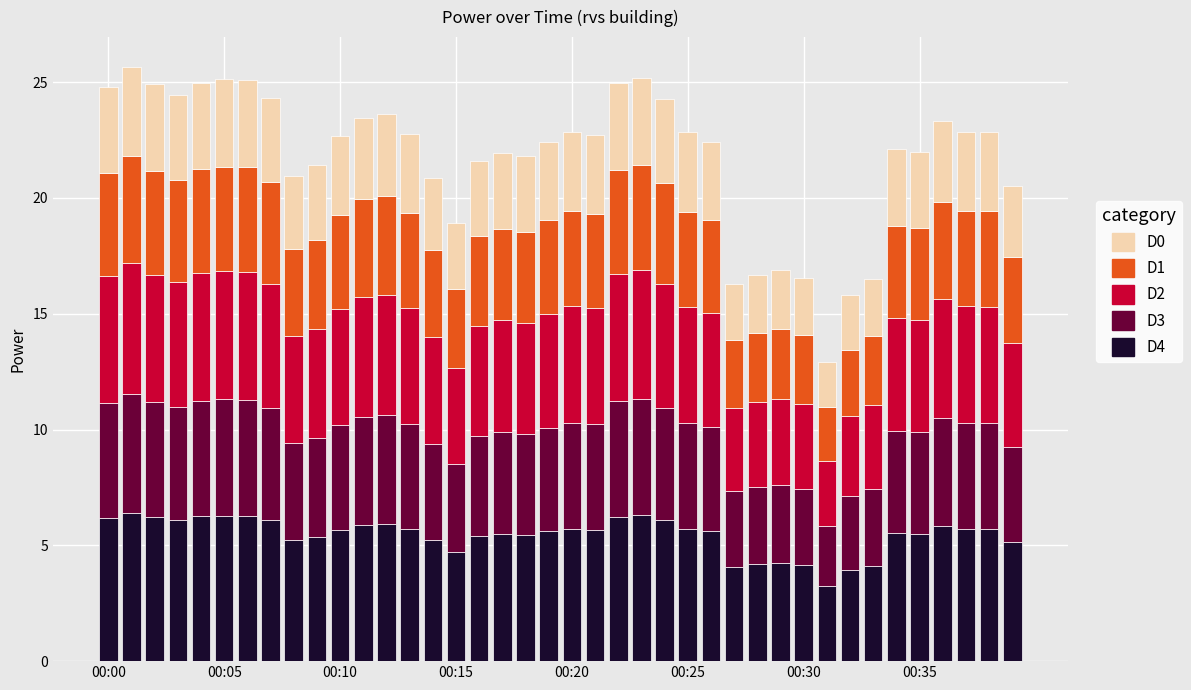

What is the minimum value for D4?

3.2